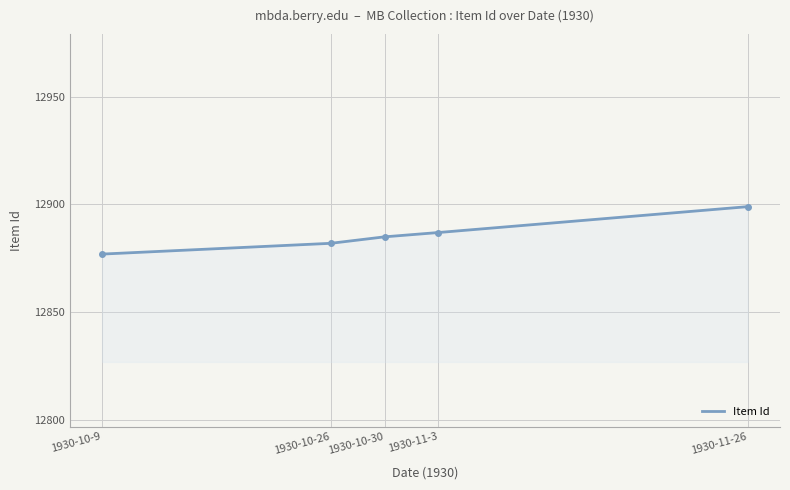

Reading left to right, what are all the values shown in this chart?

1930-10-9=12877	1930-10-26=12882	1930-10-30=12885	1930-11-3=12887	1930-11-26=12899